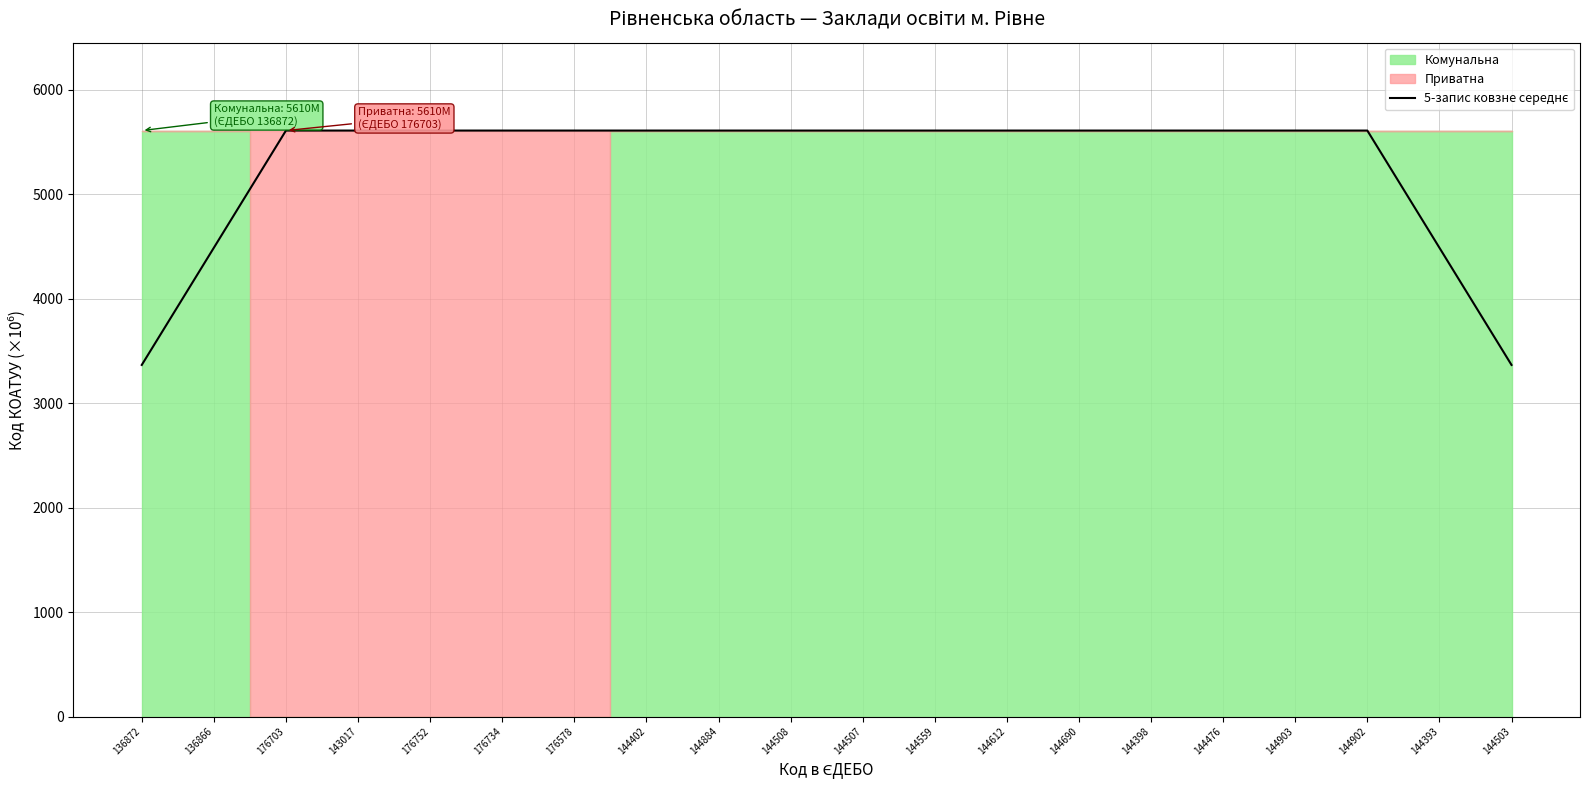

Does the chart display data point markers on the line(s)?

No